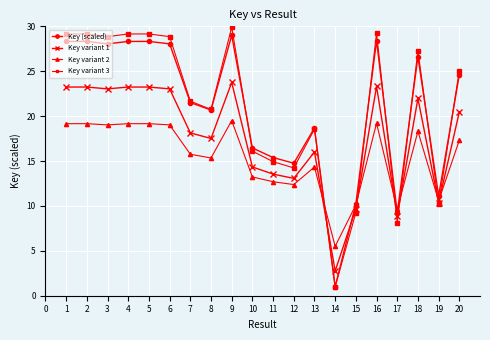

The Key (scaled) series shows 29.0 at 9. True or false?

True